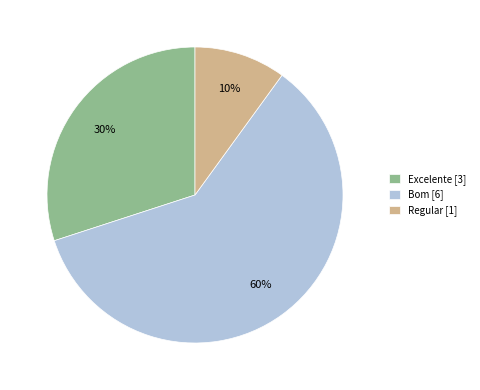

Which category has the smallest portion of the pie?

Regular [1]